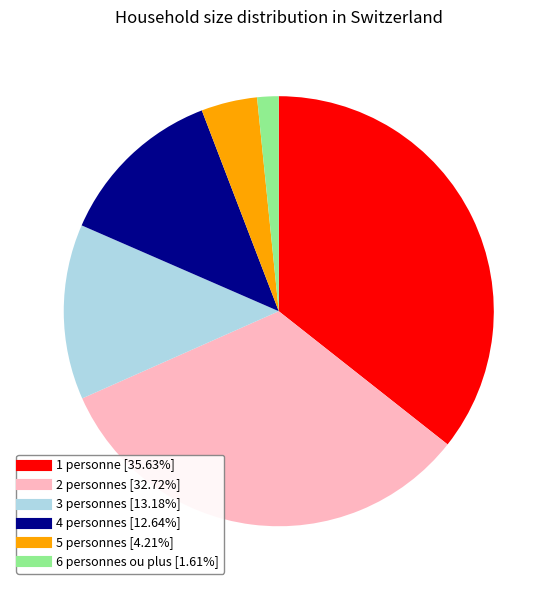

Does any single category account for the majority?

No